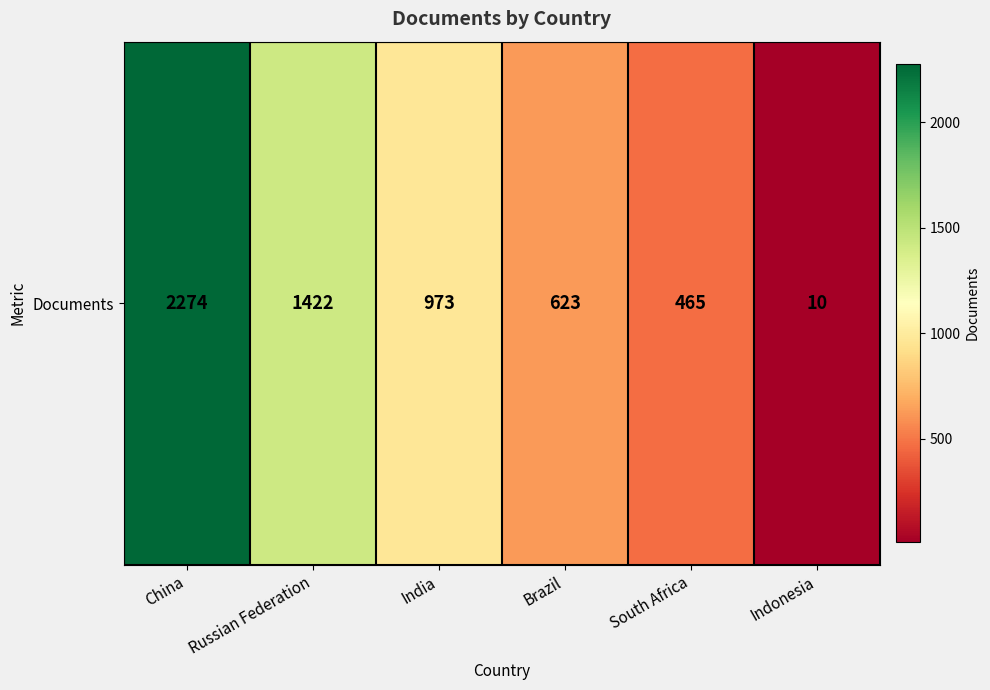

What is the maximum value shown in the chart?

2274